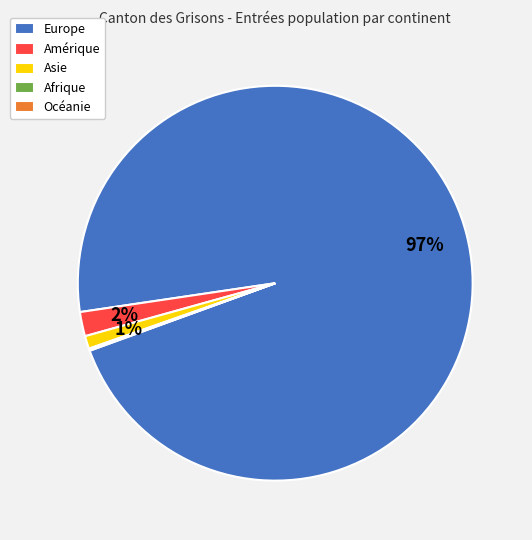

To the nearest percent, what percentage of the pie is Asie?

1%